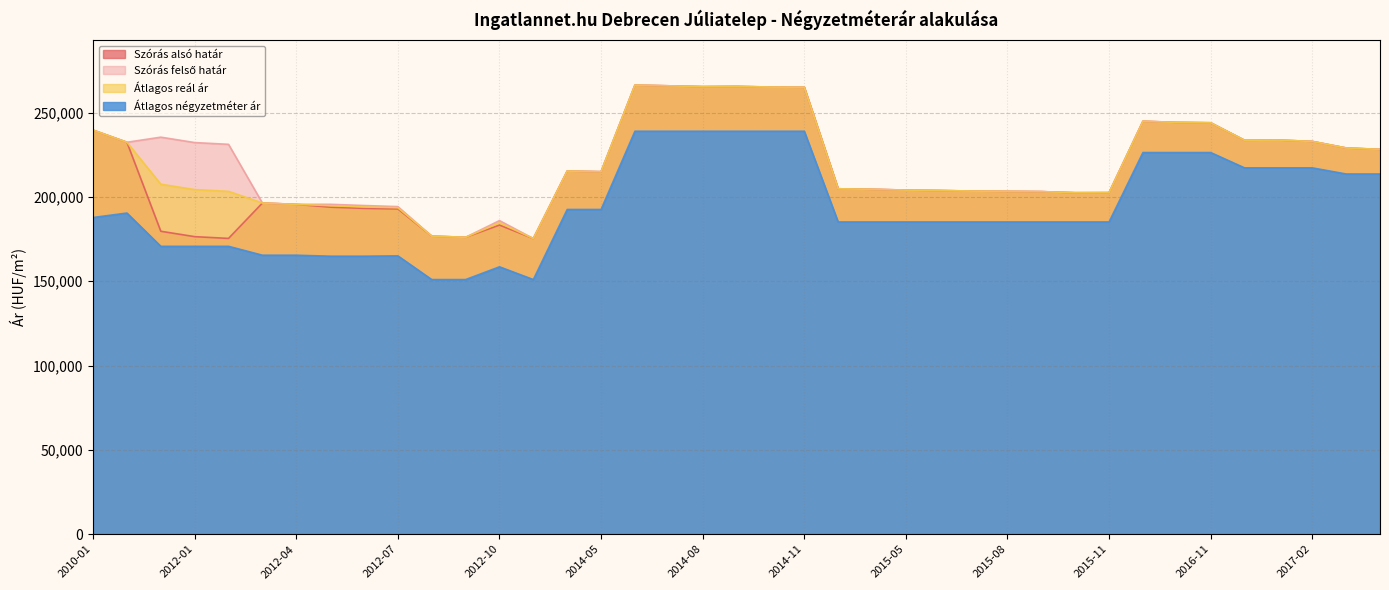

The Szórás alsó határ series shows 335682 at 2015-04. True or false?

False